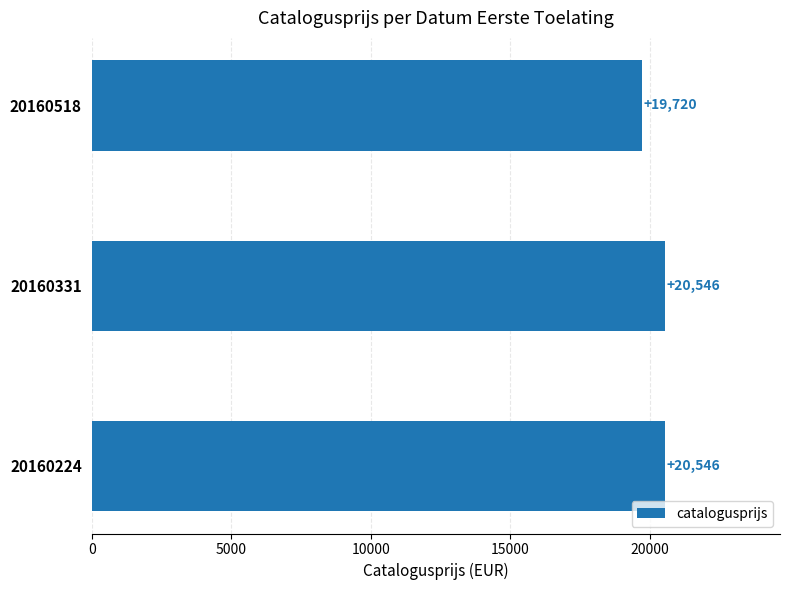

Is it true that the value at 20160518 is 31965?

False